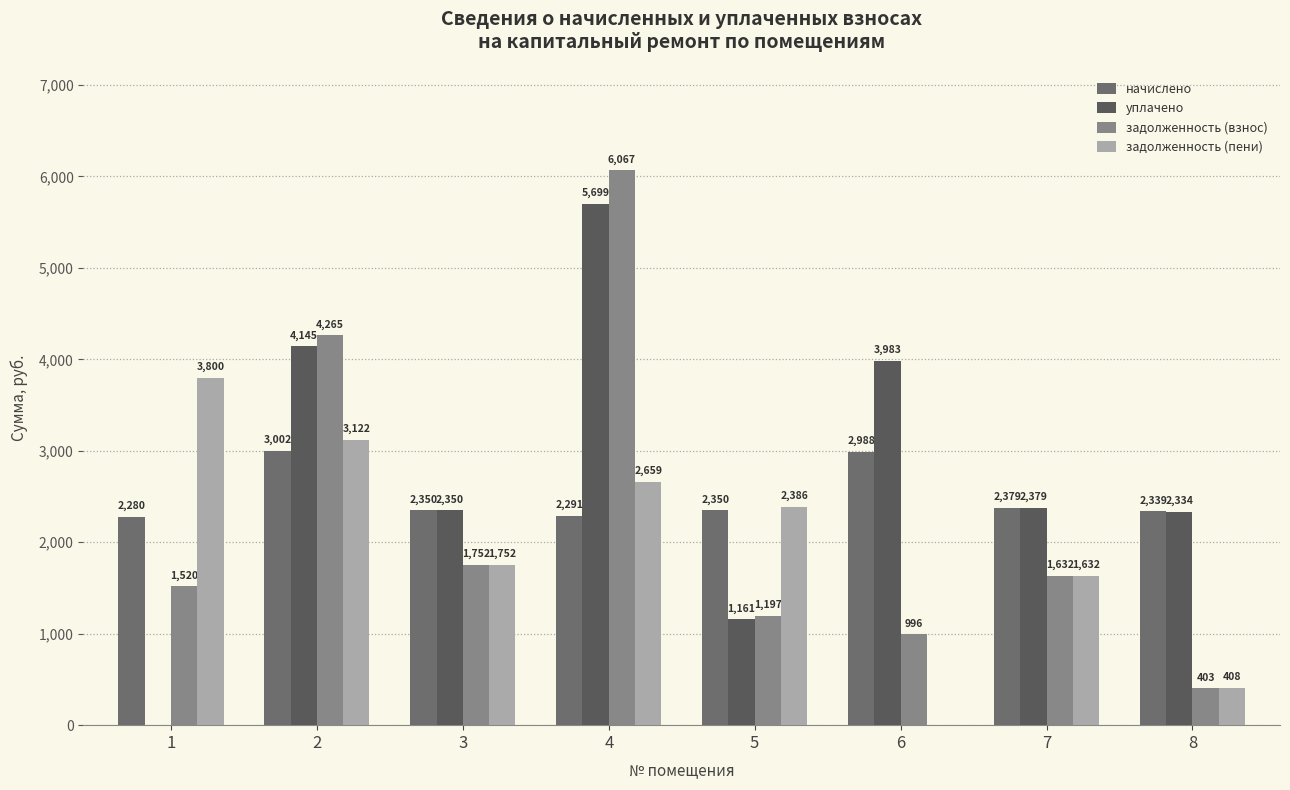

Which series has the largest range (max minus min)?

уплачено